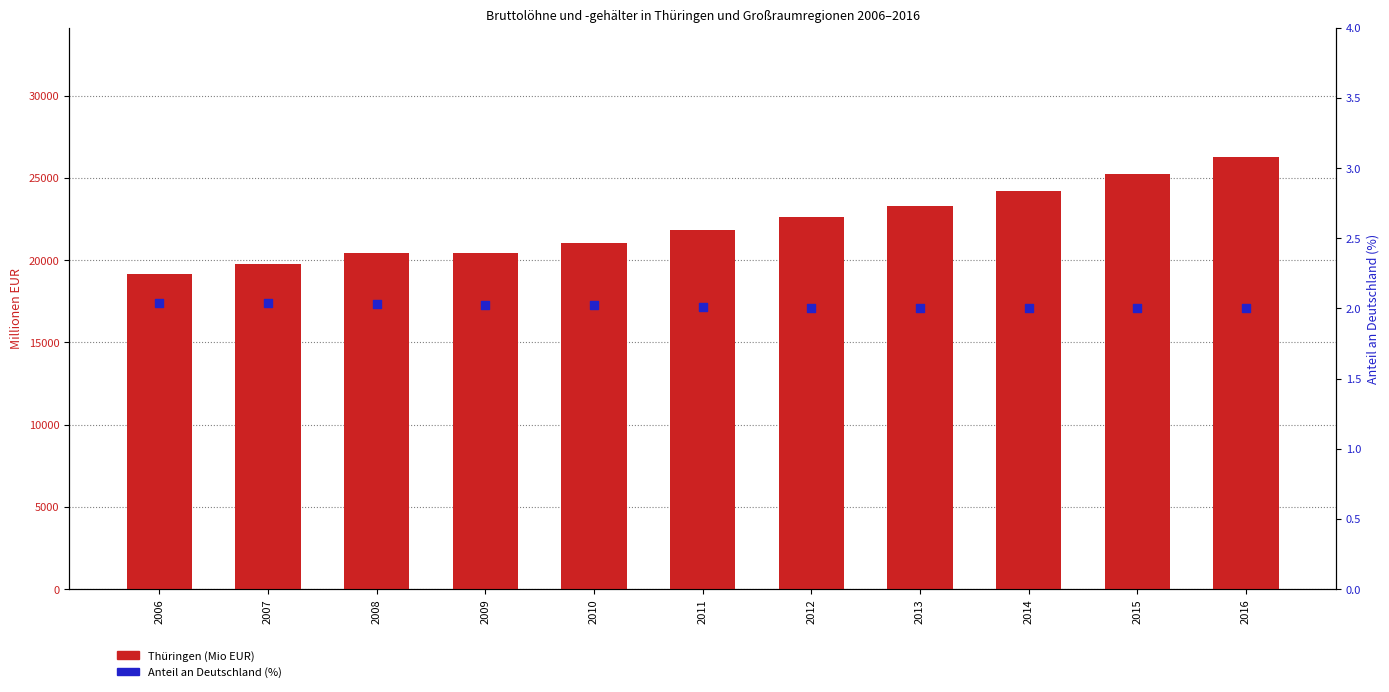

Which series contains the lowest Y value?

Anteil an Deutschland (%)